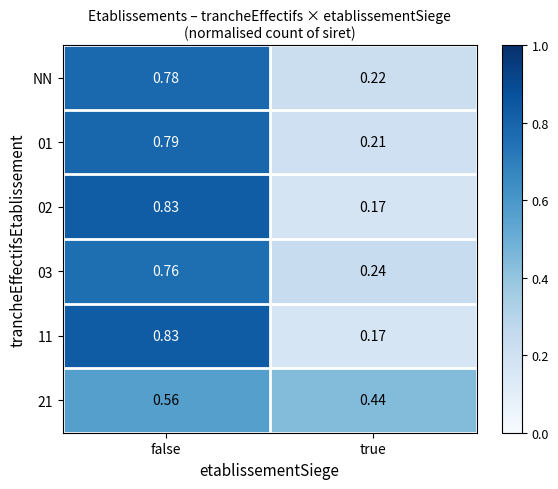

Rank the categories by 01 value from highest to lowest.

false, true